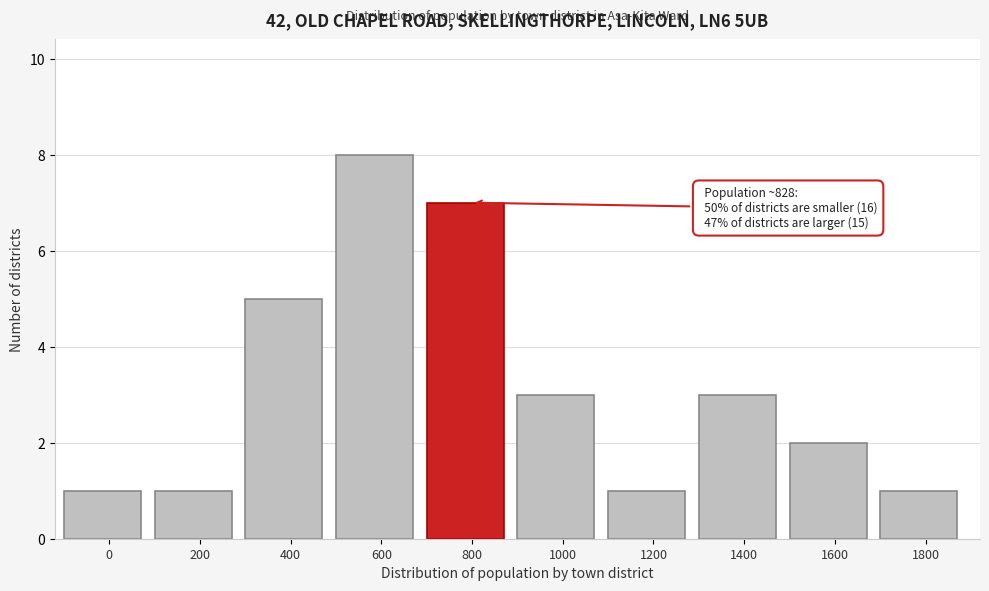

Reading left to right, transcribe all the data shown in this chart.

1	1	5	8	7	3	1	3	2	1